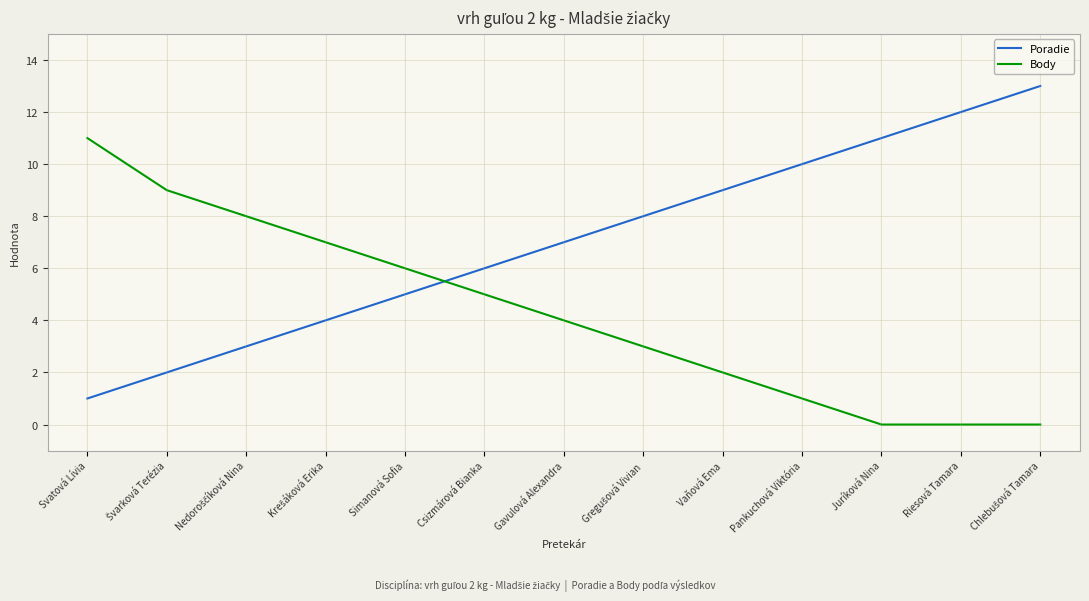

What is the difference between the maximum and minimum values in the Body series?

11